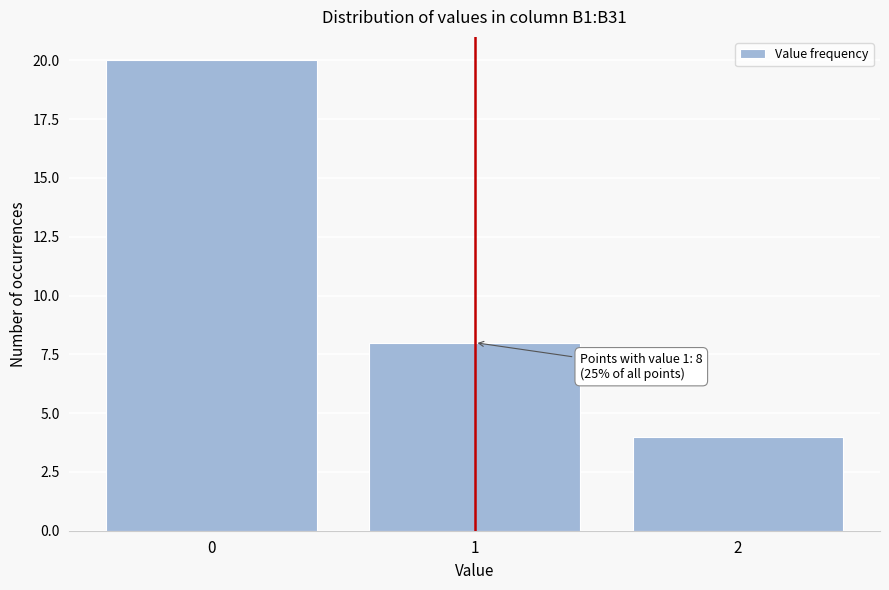

Over which range of the x-axis is the bar tallest?

-0.5 to 0.5